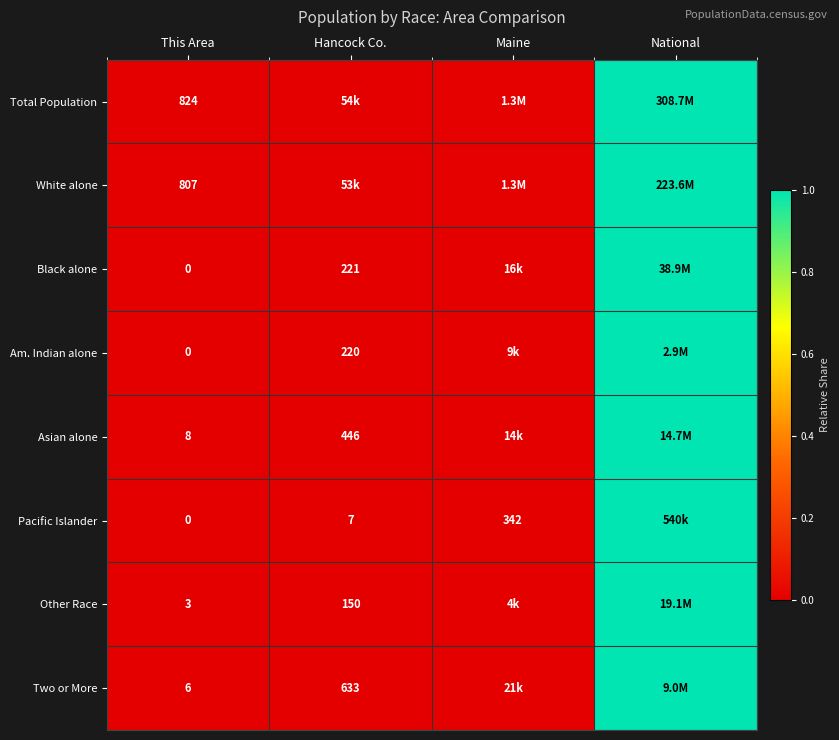

Between National and Hancock Co., which is larger?

National